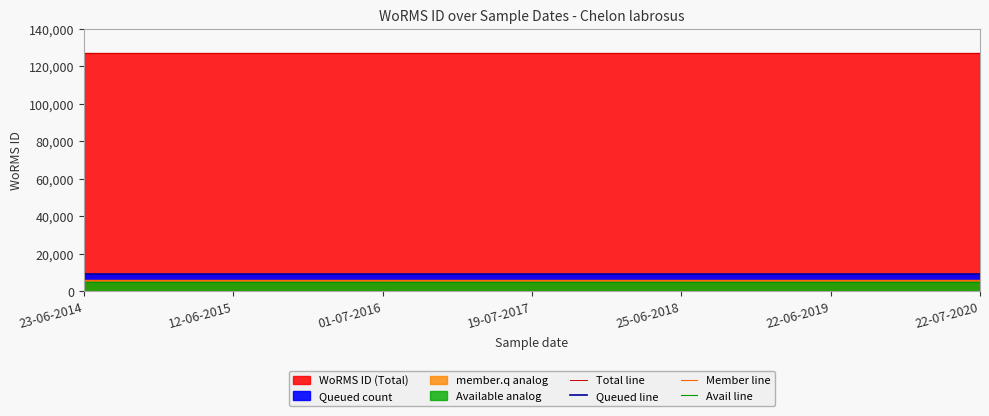

What is the minimum value for Member line?

6348.9